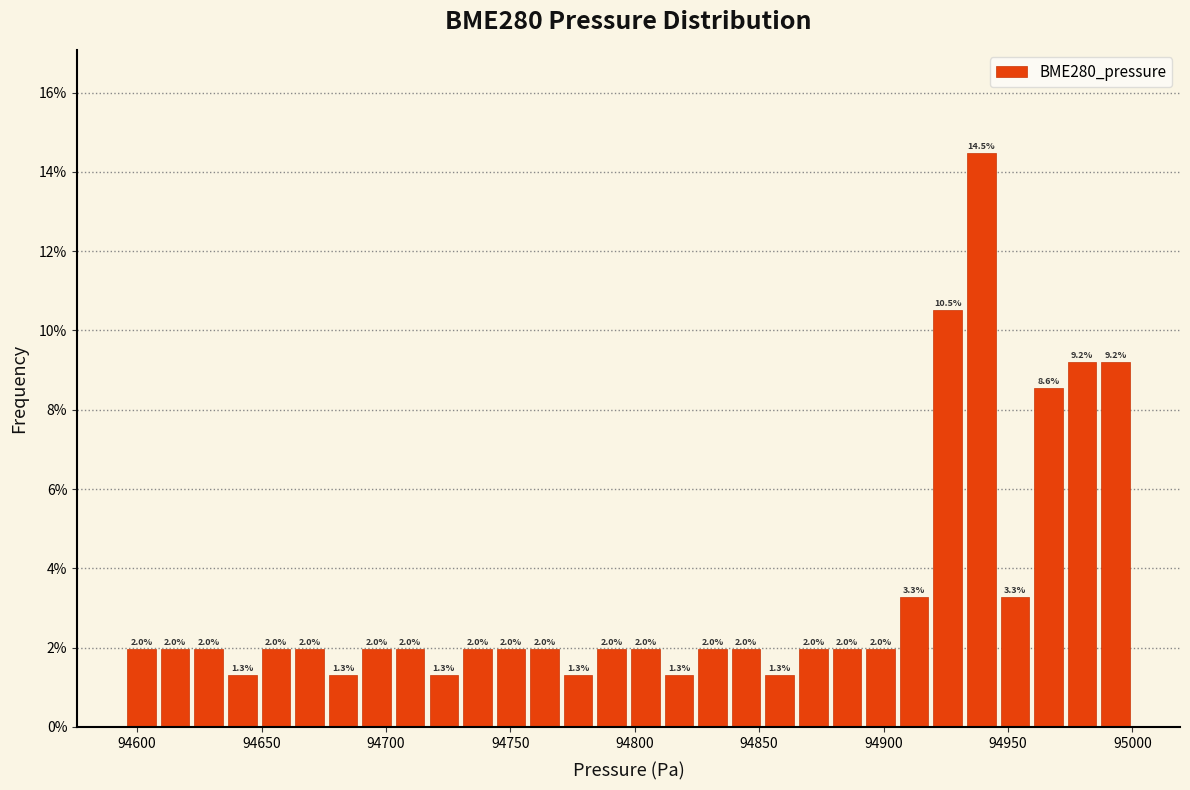

Around what value on the x-axis is the tallest bar? Give the approximate position of its centre, as read against the axis.

94940